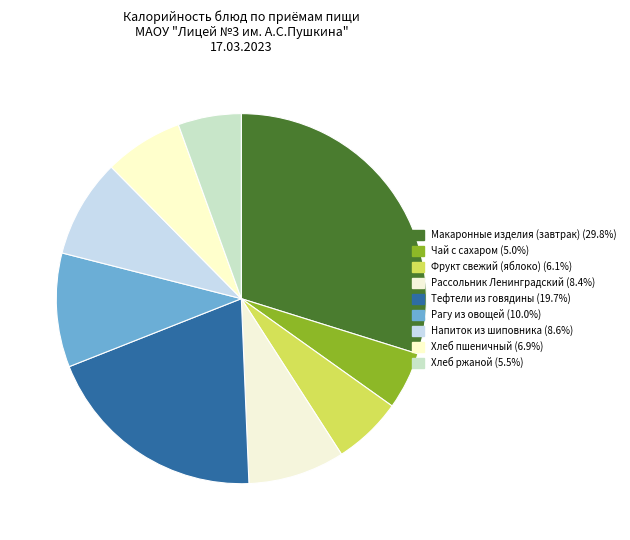

What percentage is the Чай с сахаром slice, to the nearest percent?

5%